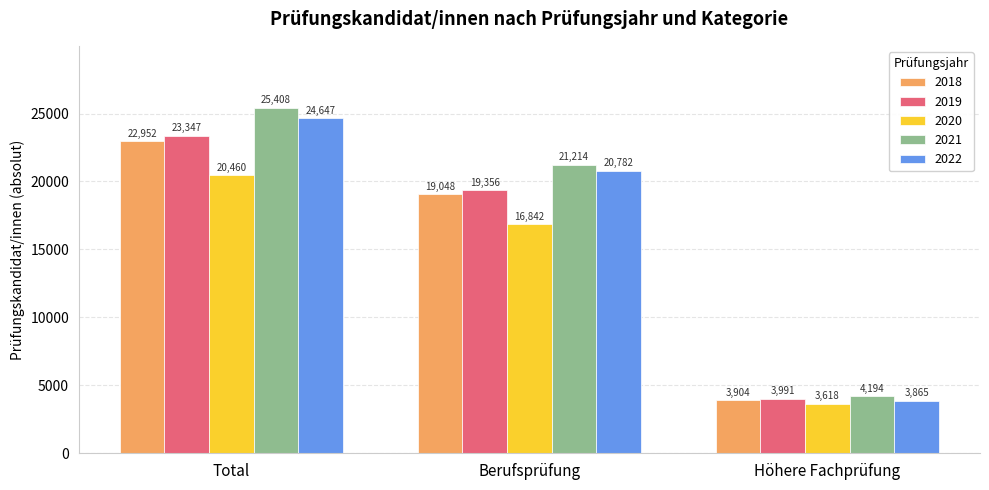

At Berufsprüfung, list the series in order from largest to smallest.

2021, 2022, 2019, 2018, 2020